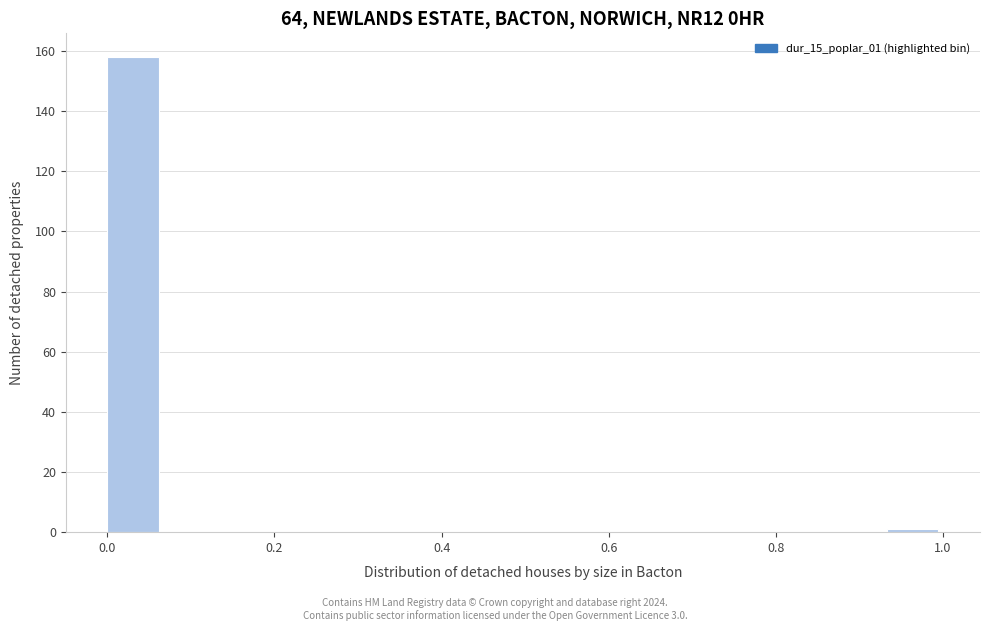

Read against the x-axis, roughly where is the centre of the tallest bar?

0.04